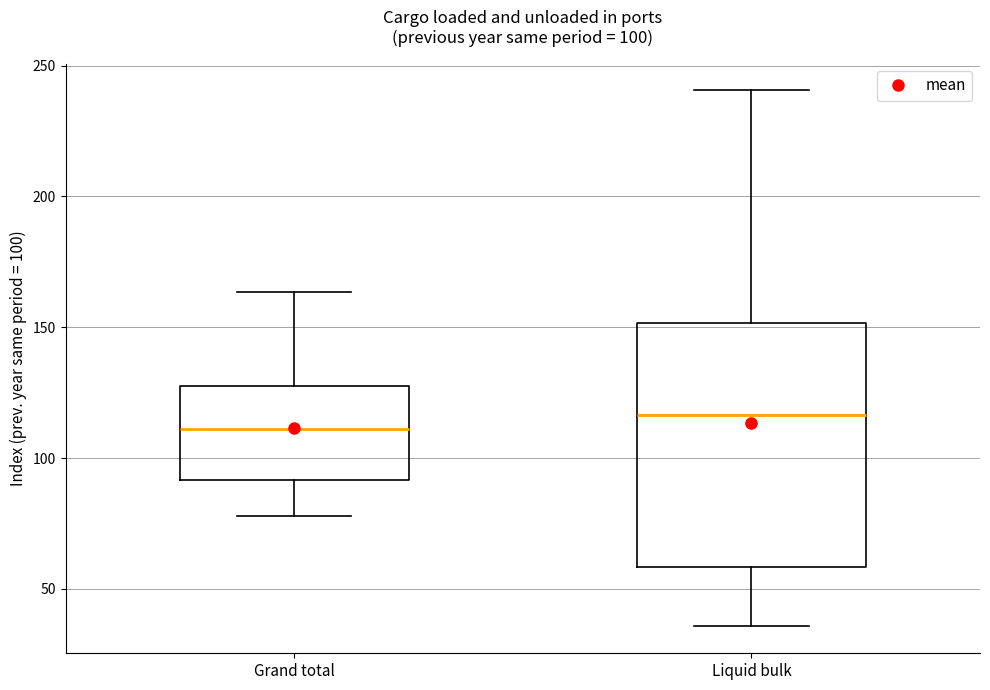

Comparing the boxes themselves (not the whiskers), which one is the tallest?

Liquid bulk